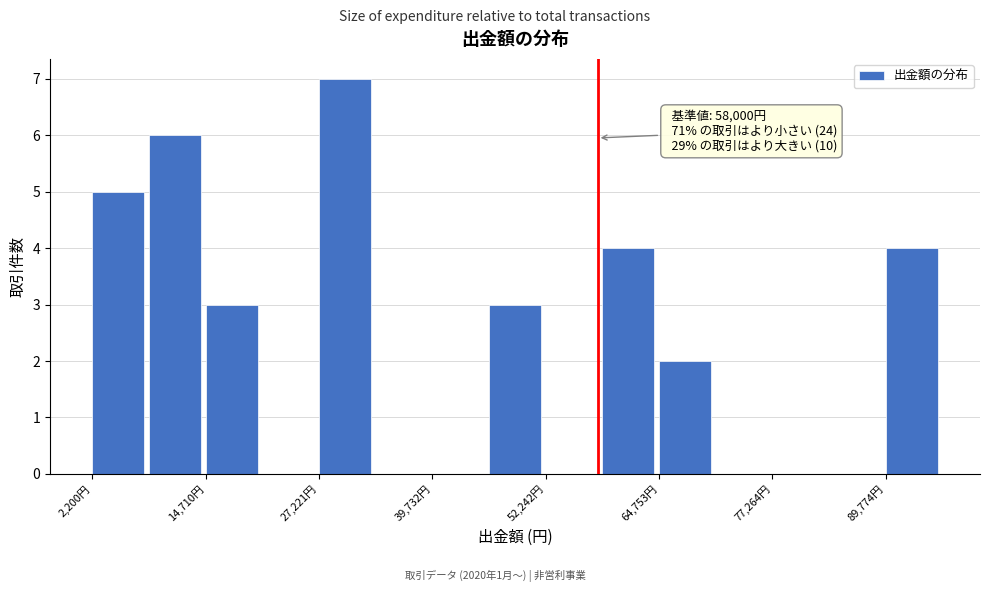

Read against the x-axis, roughly where is the centre of the tallest bar?

30000